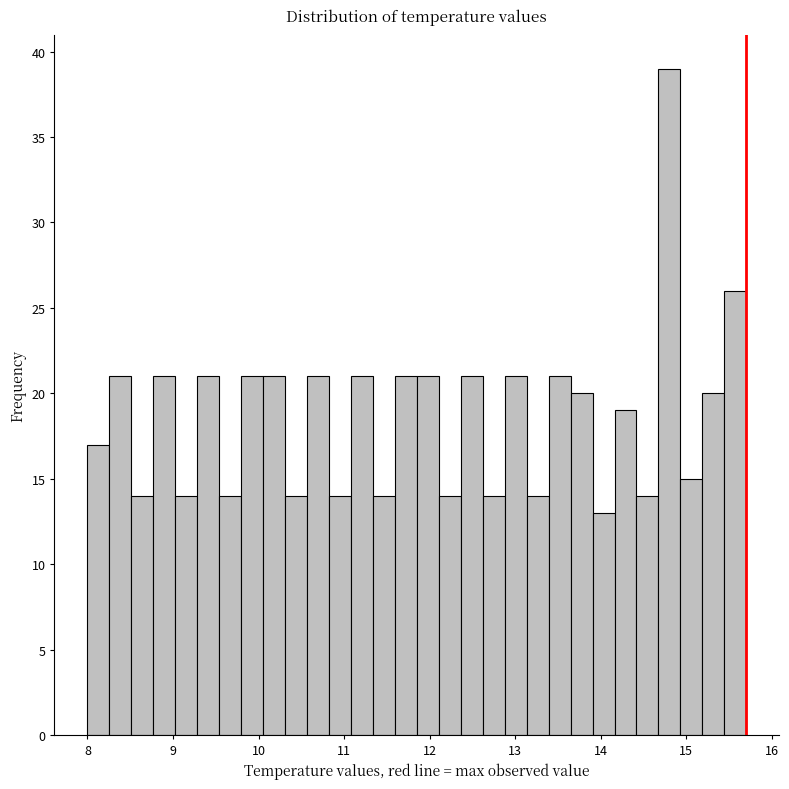

Read against the x-axis, roughly where is the centre of the tallest bar?

14.8